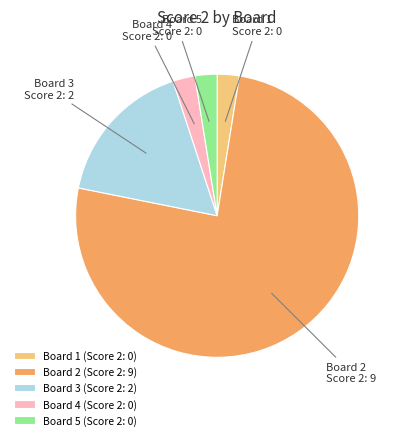

Is there a majority slice in this chart?

Yes